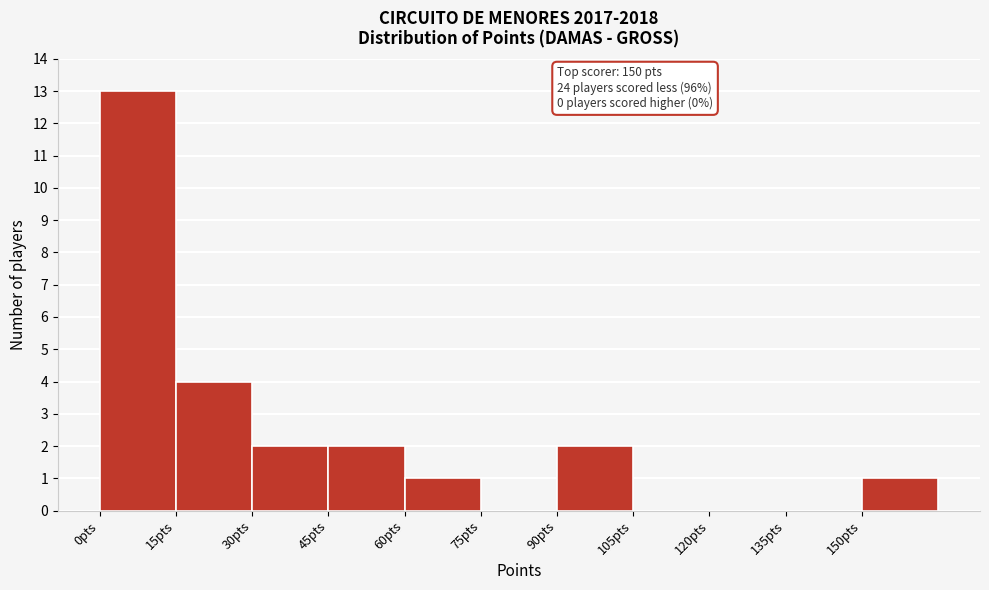

Which range on the x-axis has the tallest bar?

0 to 15